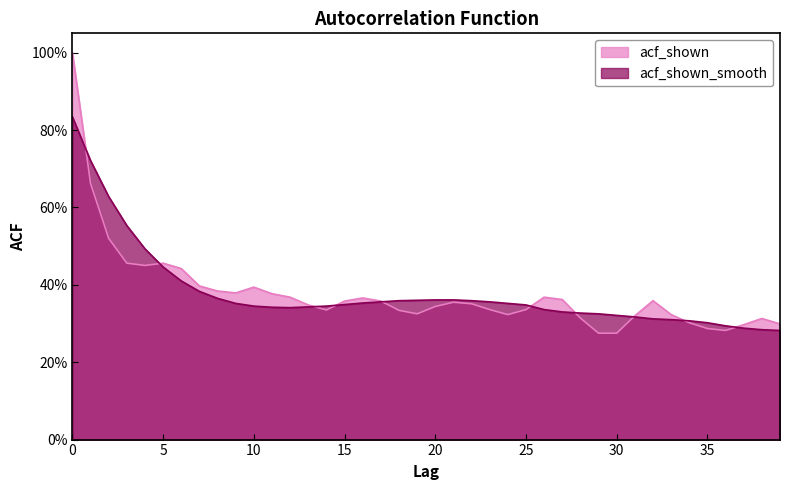

What is the highest value of the acf_shown_smooth series?

0.8